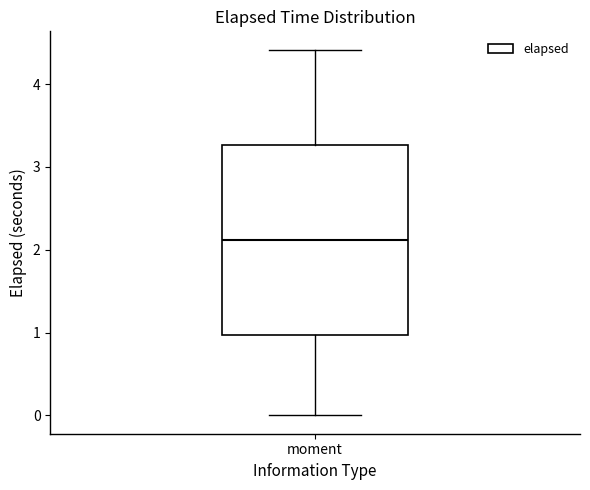

Transcribe this box plot: give where the median line is, the range the box spans, and where the two whiskers end, as read against the y-axis. The values are not printed on the chart, so give them approximately, as read against the axis.

median 2.1, box 1.0 to 3.3, whiskers 0.0 to 4.4